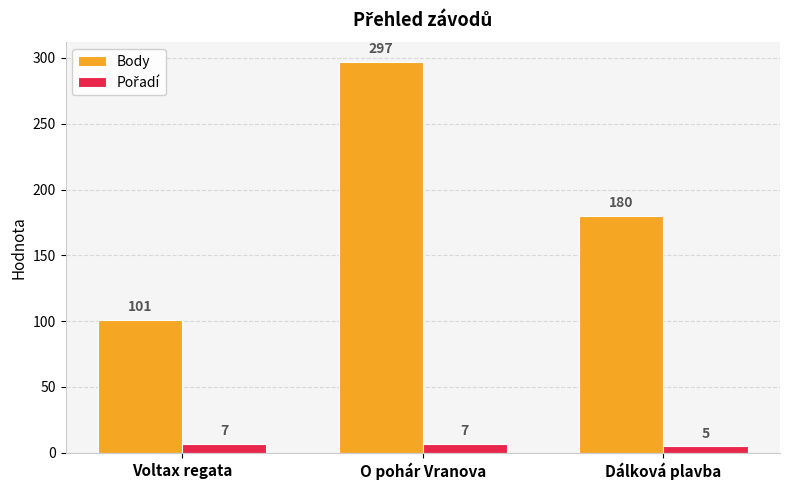

What is the difference between the Body values at O pohár Vranova and Voltax regata?

196